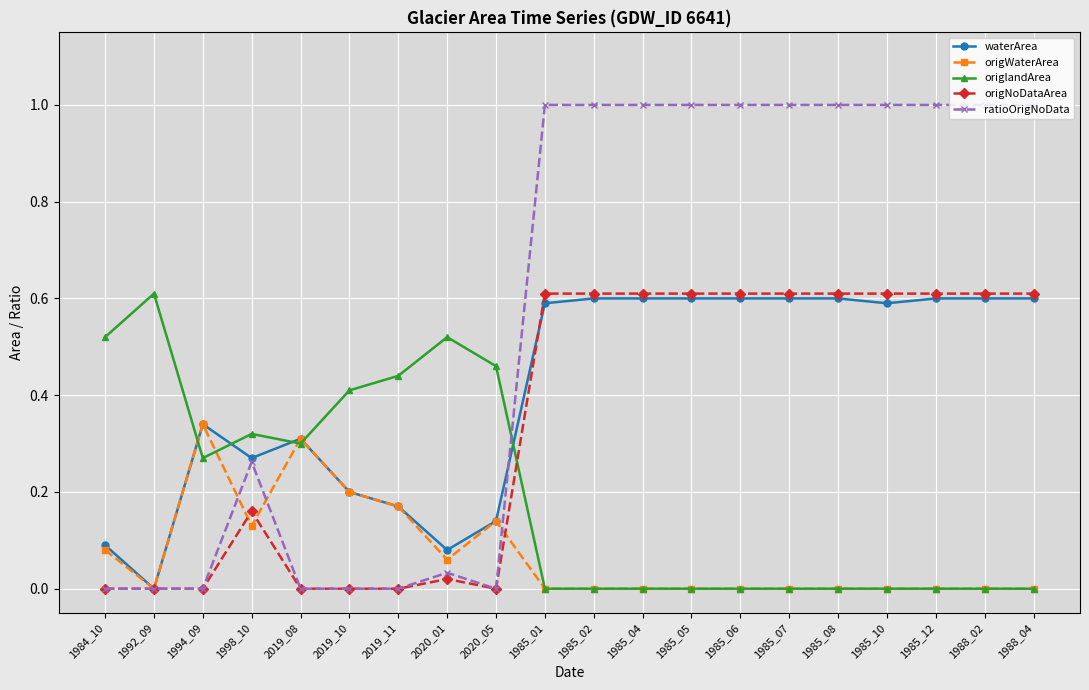

Does the chart display data point markers on the line(s)?

Yes